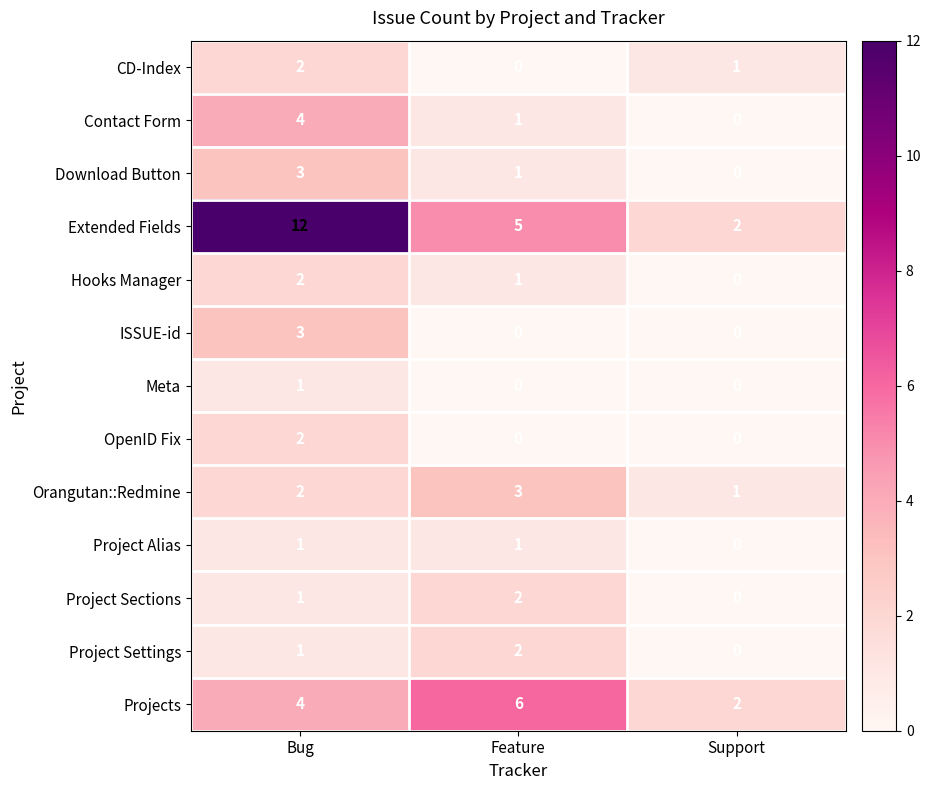

What is the average value of the Extended Fields series?

6